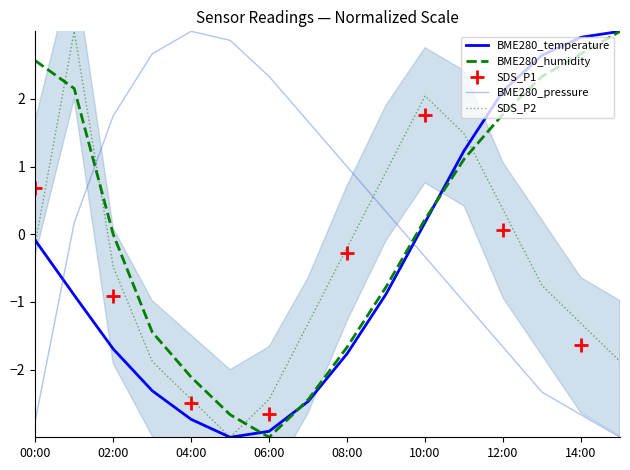

At which label is BME280_humidity closest to 0?

02:00